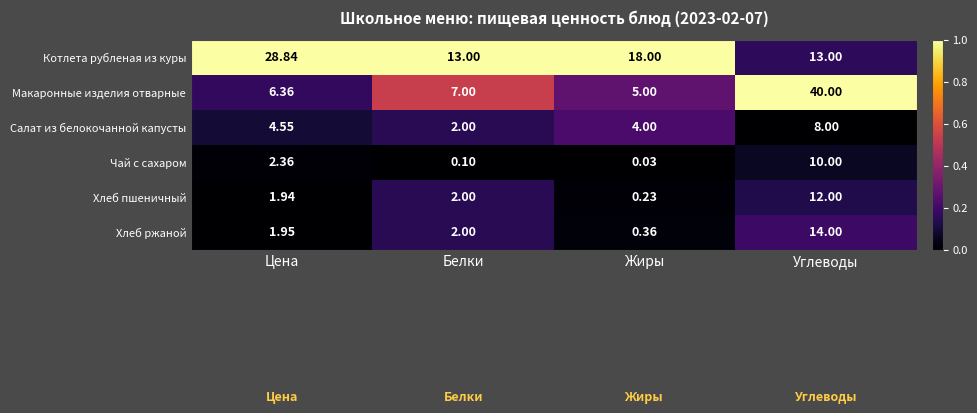

At which category is the sum across all series the highest?

Углеводы